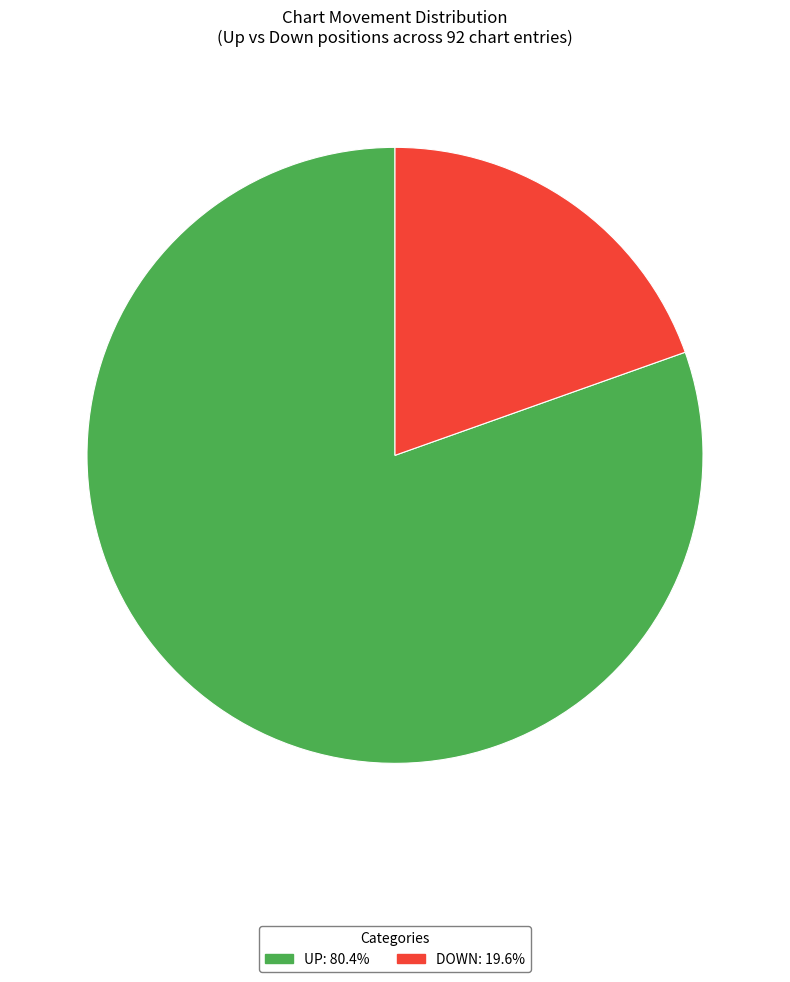

Is there any slice that represents more than half of the pie?

Yes